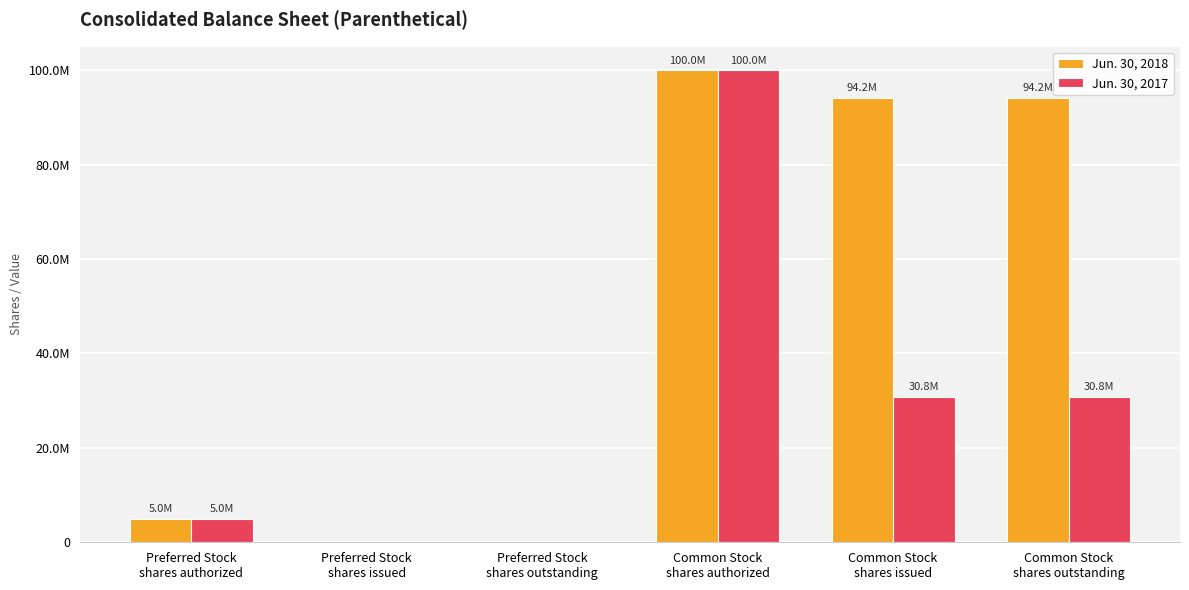

The value of Jun. 30, 2018 at Preferred Stock
shares authorized is 5000000. True or false?

True